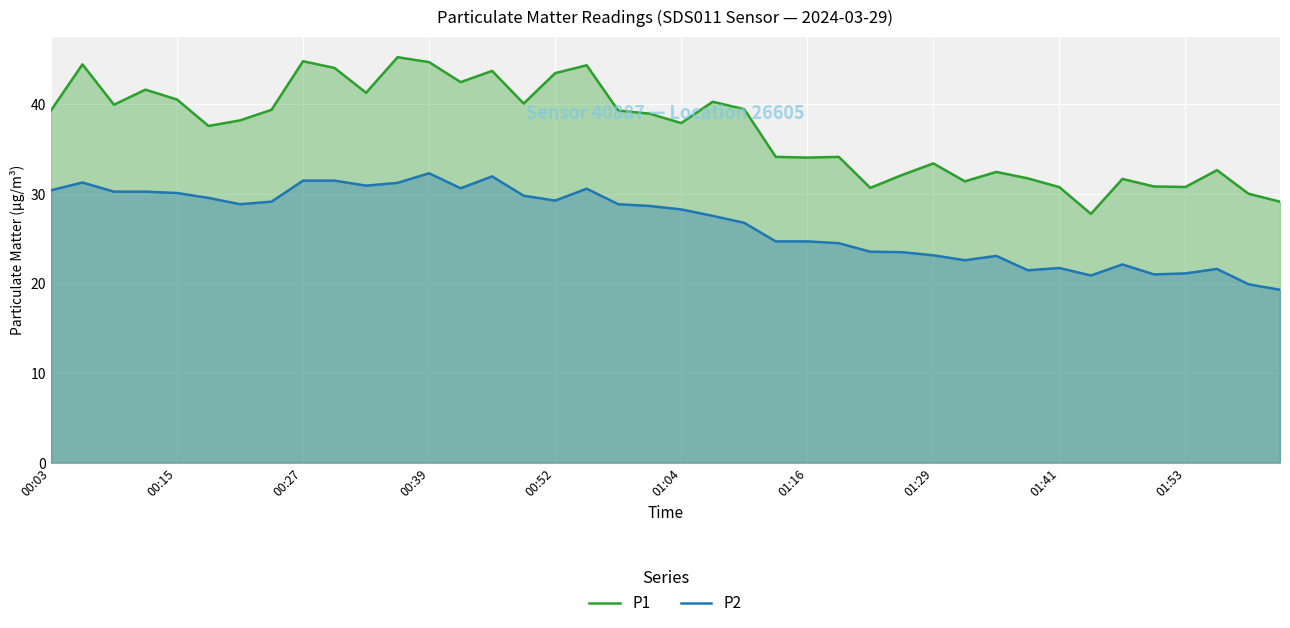

What is the difference between the highest and lowest values at 00:52?

14.2